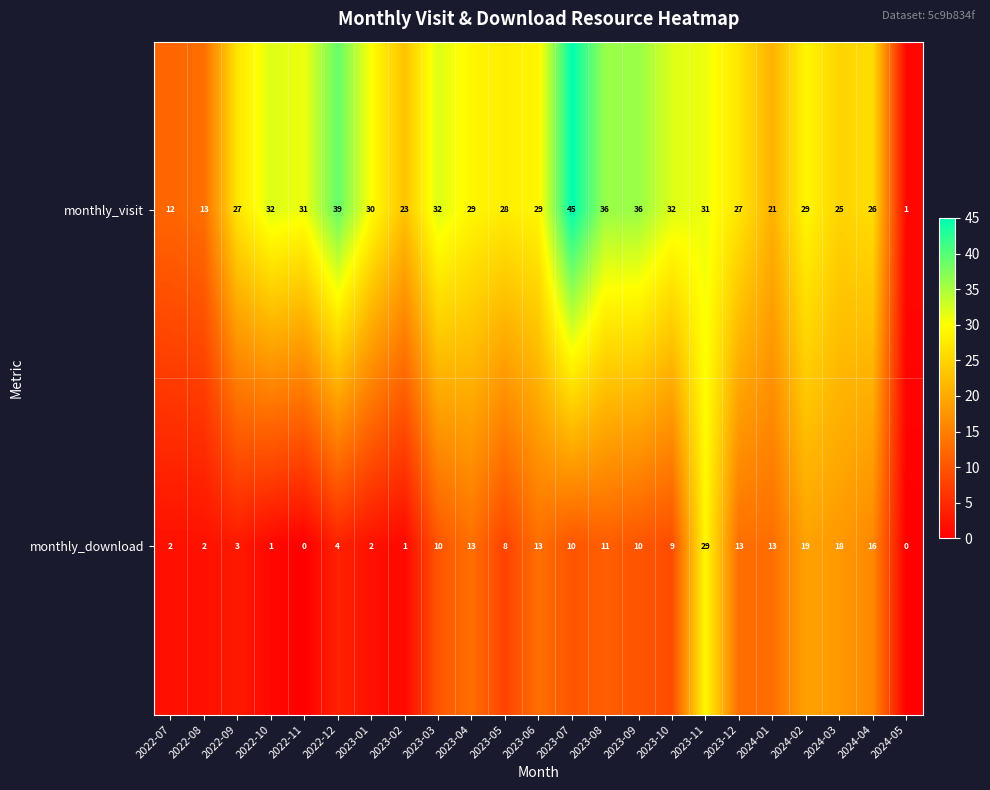

Which series changed the most between 2023-08 and 2023-11?

monthly_download